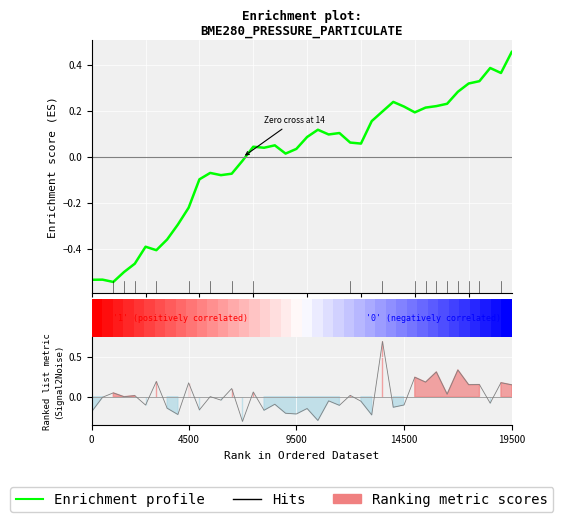

Reading right to left, list all the values displayed in this chart.

0.5	0.4	0.4	0.3	0.3	0.3	0.2	0.2	0.2	0.2	0.2	0.2	0.2	0.2	0.1	0.1	0.1	0.1	0.1	0.1	0.0	0.0	0.1	0.0	0.0	-0.0	-0.1	-0.1	-0.1	-0.1	-0.2	-0.3	-0.4	-0.4	-0.4	-0.5	-0.5	-0.5	-0.5	-0.5